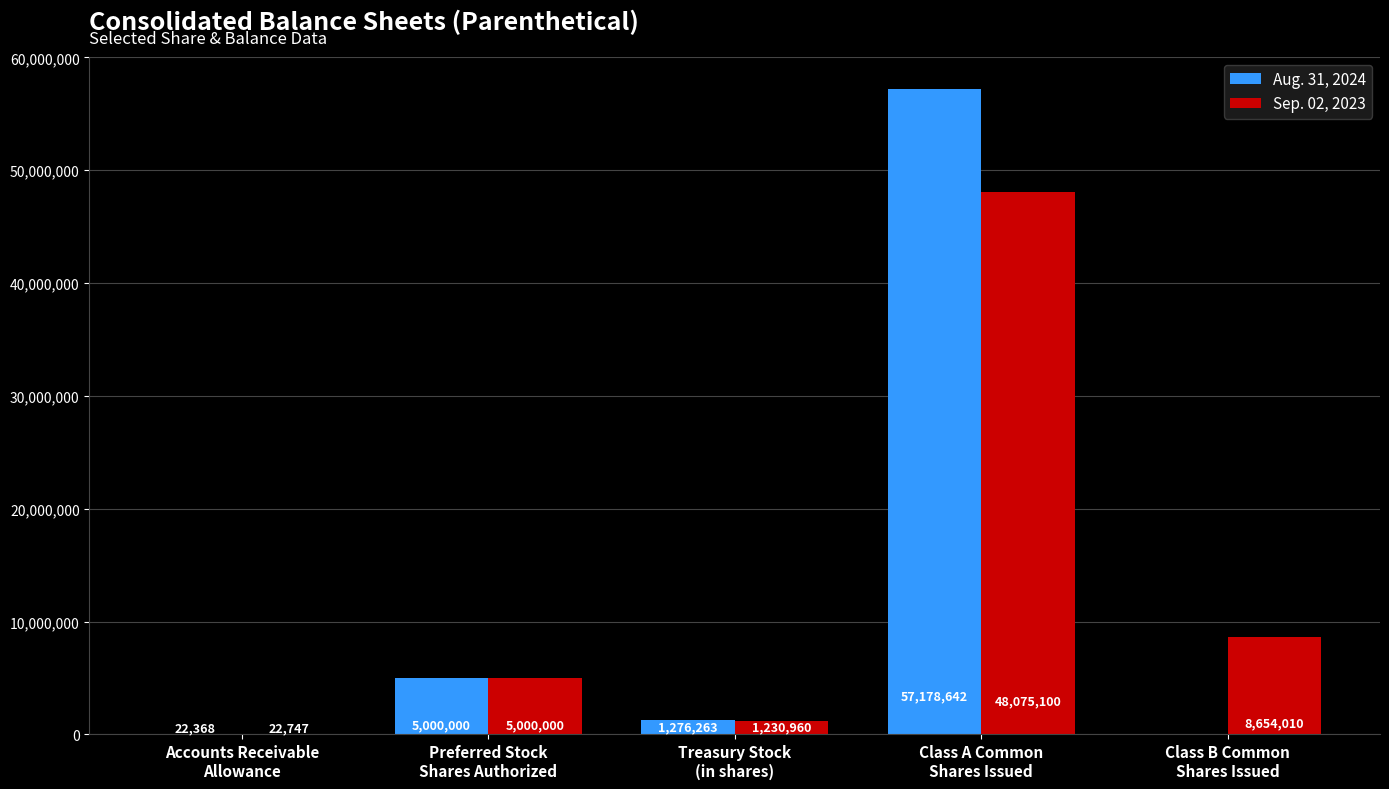

Is the value of Aug. 31, 2024 at Class B Common
Shares Issued greater than the value of Sep. 02, 2023 at Class A Common
Shares Issued?

No